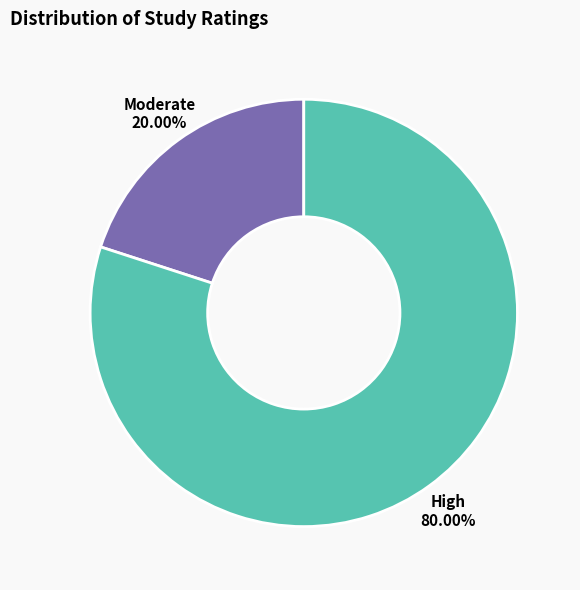

Combined, what portion of the pie is Moderate and High?

100.0%